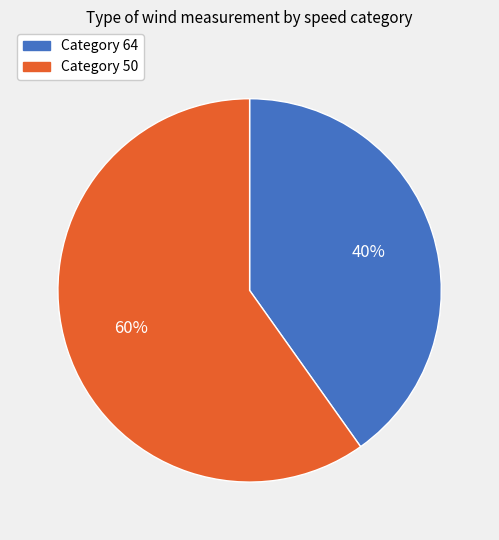

To the nearest percent, what is the average slice percentage?

50%